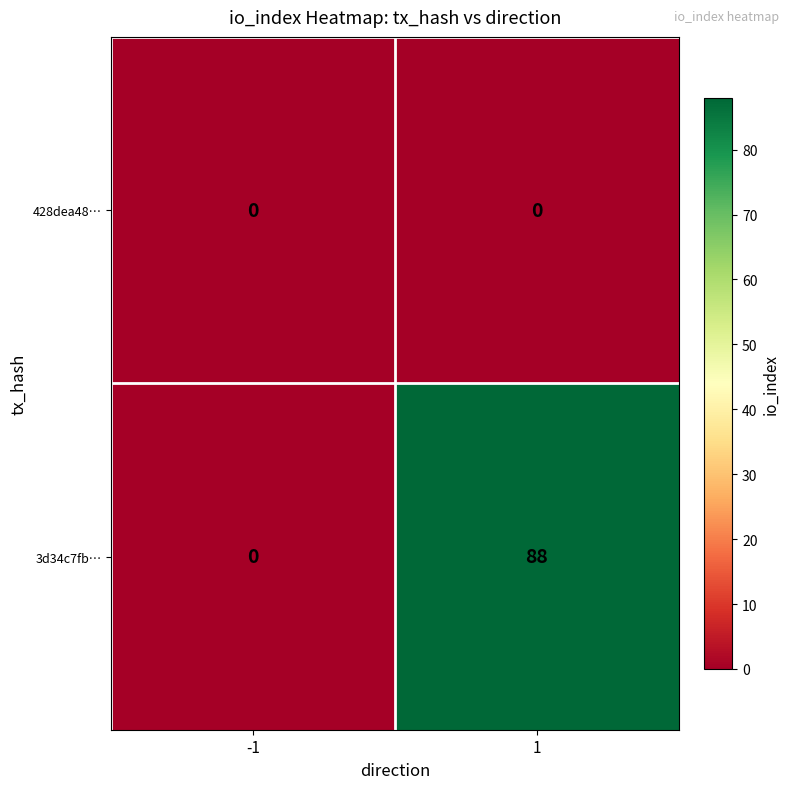

Rank the series by their average value, from lowest to highest.

428dea48…, 3d34c7fb…